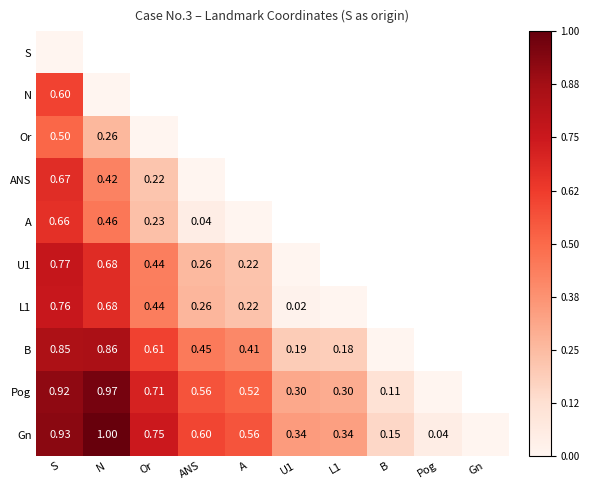

List the labels in order of B value, smallest first.

B, L1, U1, A, ANS, Or, S, N, Pog, Gn